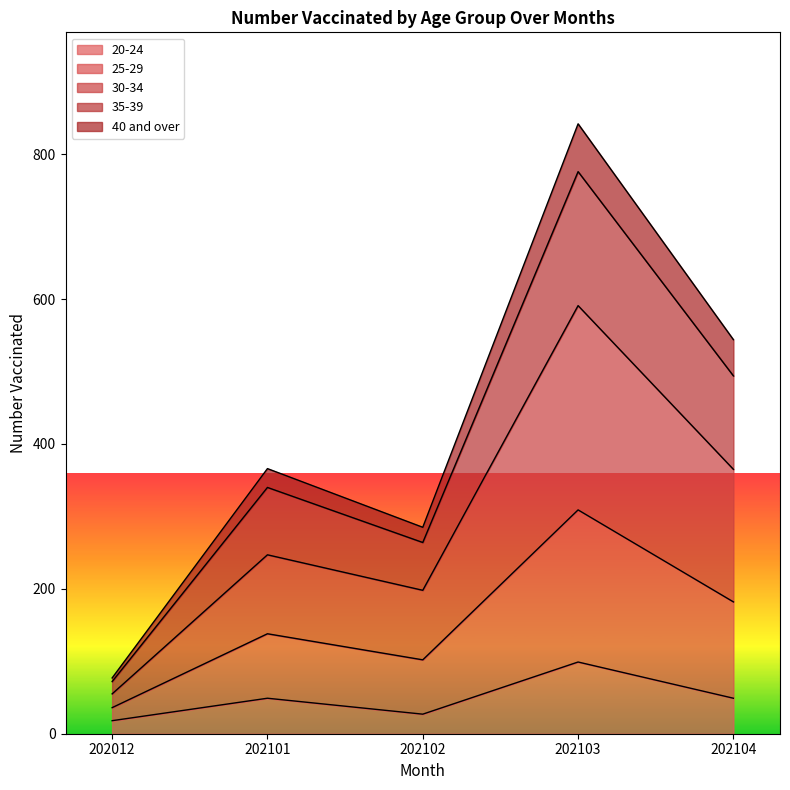

At which category is the sum across all series the highest?

202103